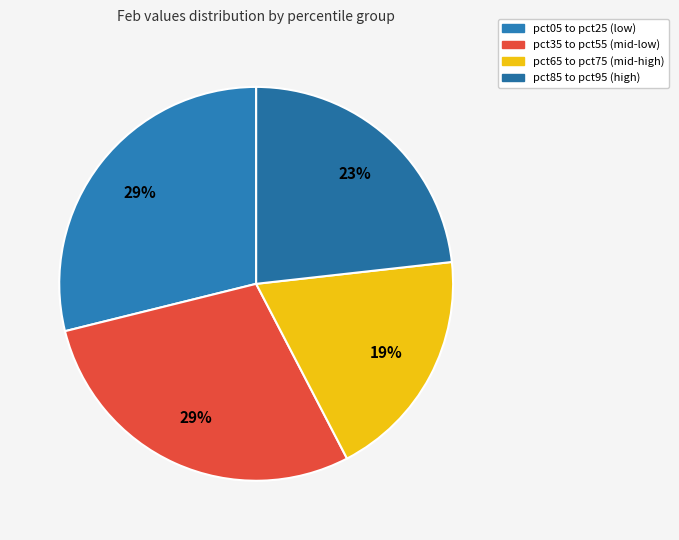

How many segments does this pie chart have?

4